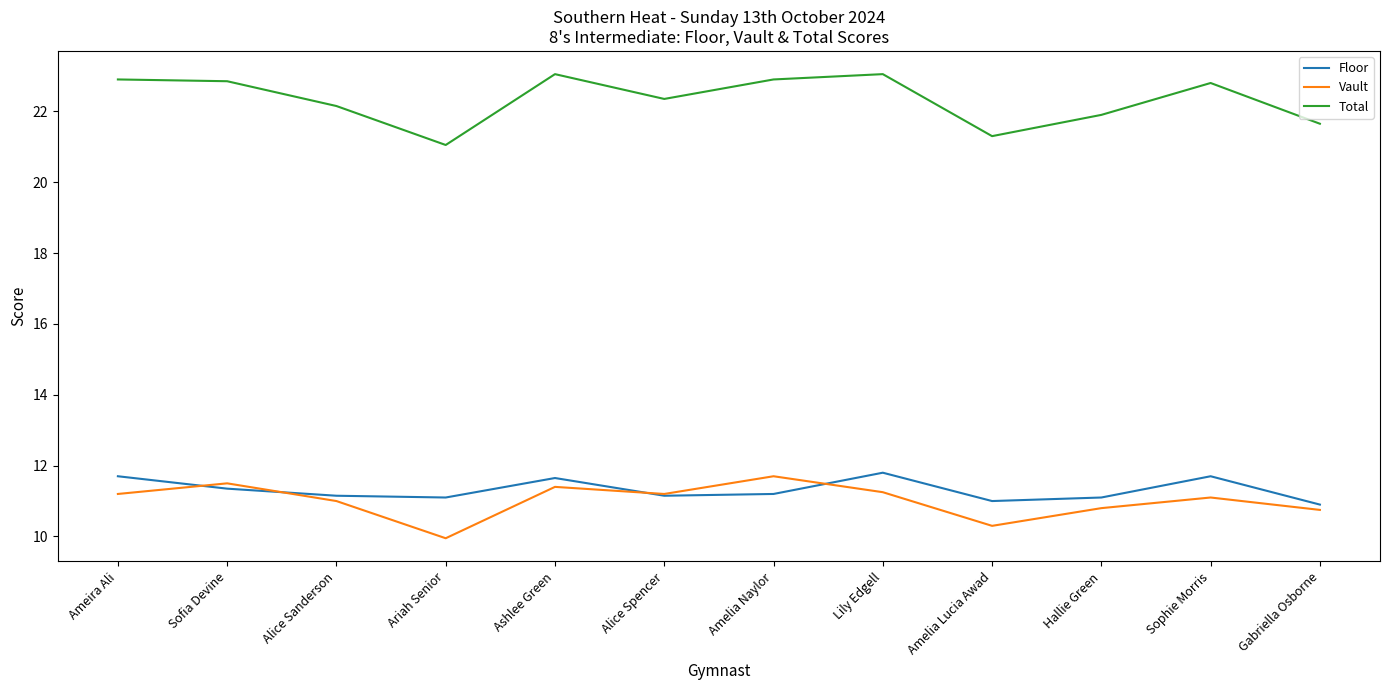

What position from the left is Gabriella Osborne?

12